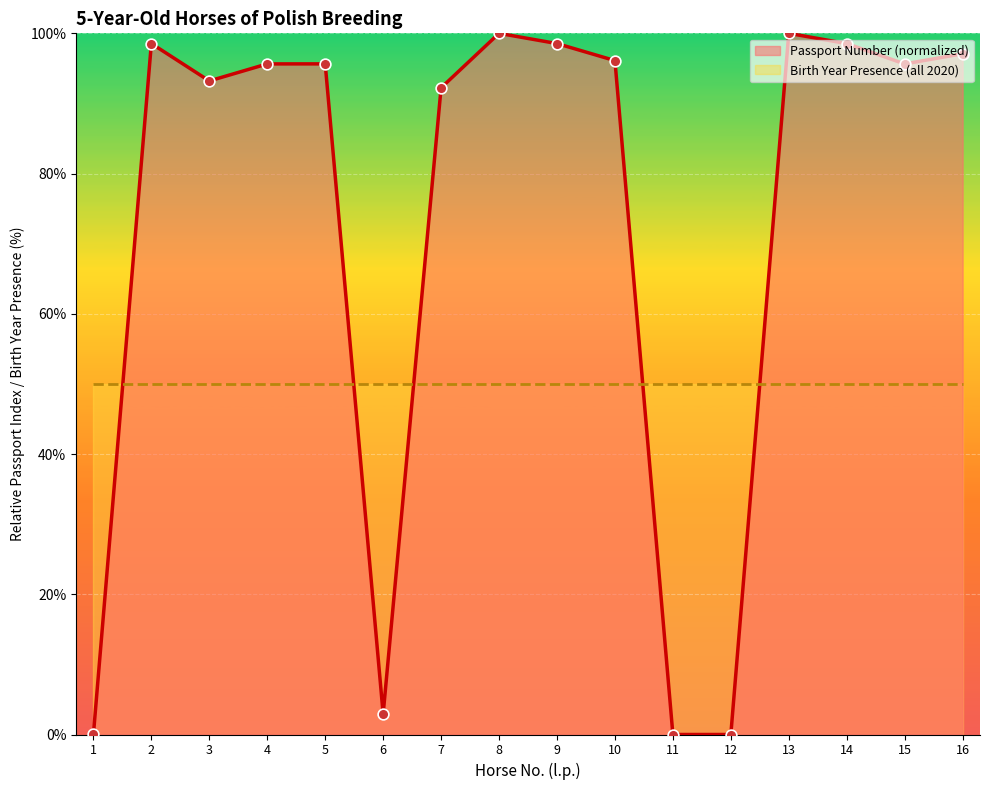

What is the change in value from 2 to 16?

-1.5